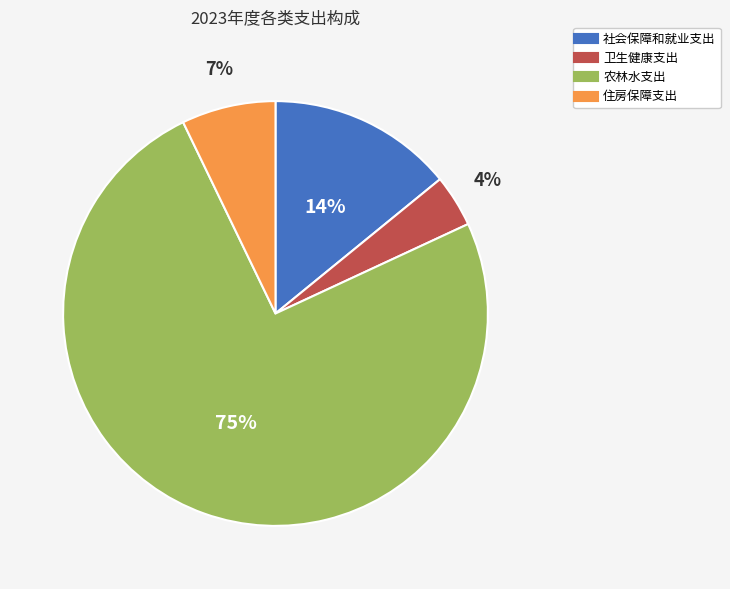

True or false: 社会保障和就业支出 accounts for 14% of the total.

True